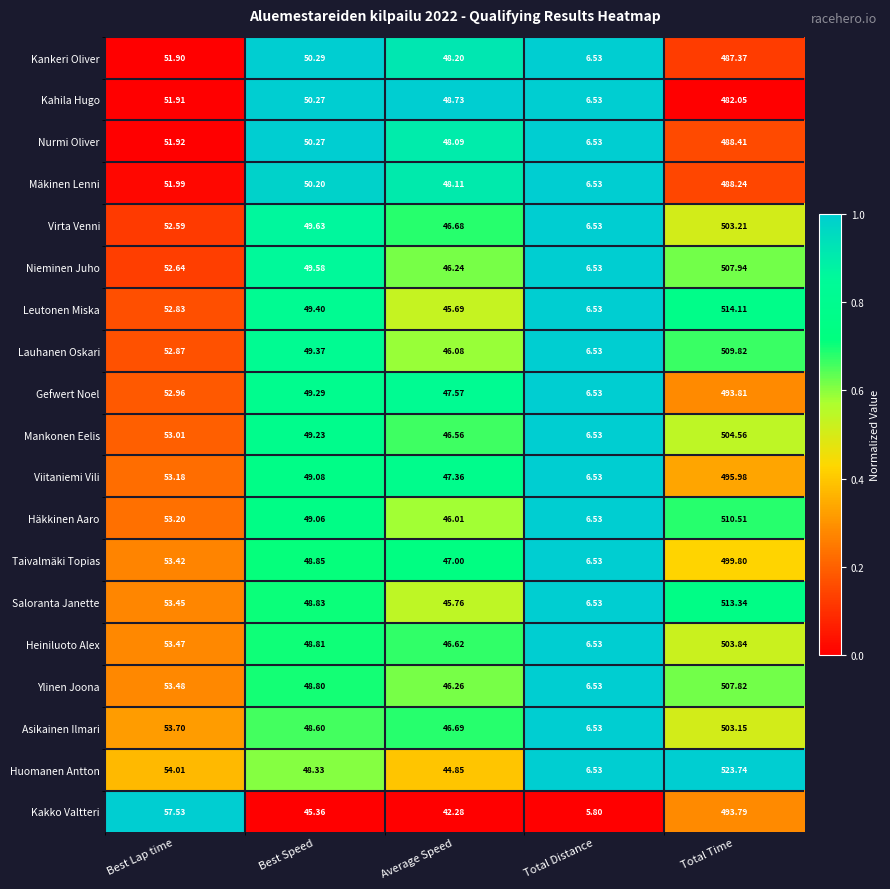

List the series in order of their peak value, highest first.

Huomanen Antton, Leutonen Miska, Saloranta Janette, Häkkinen Aaro, Lauhanen Oskari, Nieminen Juho, Ylinen Joona, Mankonen Eelis, Heiniluoto Alex, Virta Venni, Asikainen Ilmari, Taivalmäki Topias, Viitaniemi Vili, Gefwert Noel, Kakko Valtteri, Nurmi Oliver, Mäkinen Lenni, Kankeri Oliver, Kahila Hugo